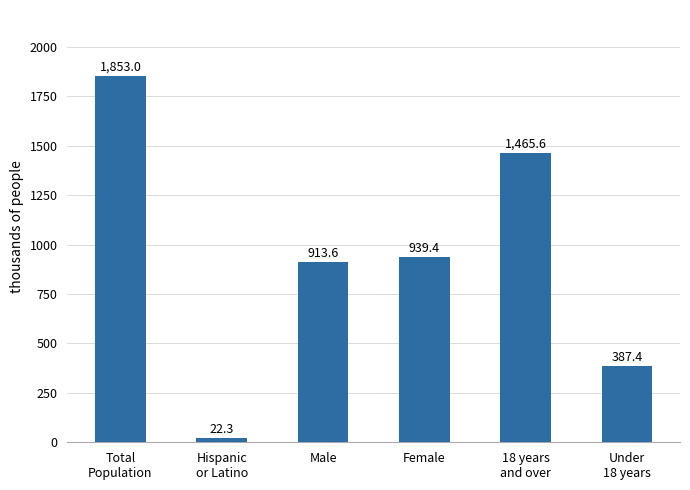

Rank the categories by value from lowest to highest.

Hispanic
or Latino, Under
18 years, Male, Female, 18 years
and over, Total
Population